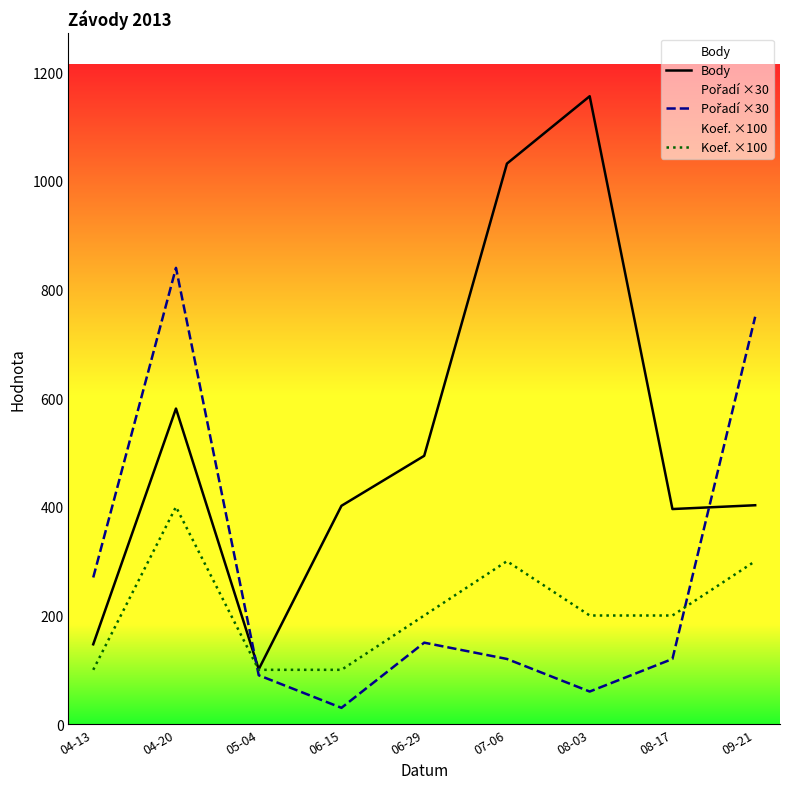

How many series are shown in this chart?

3